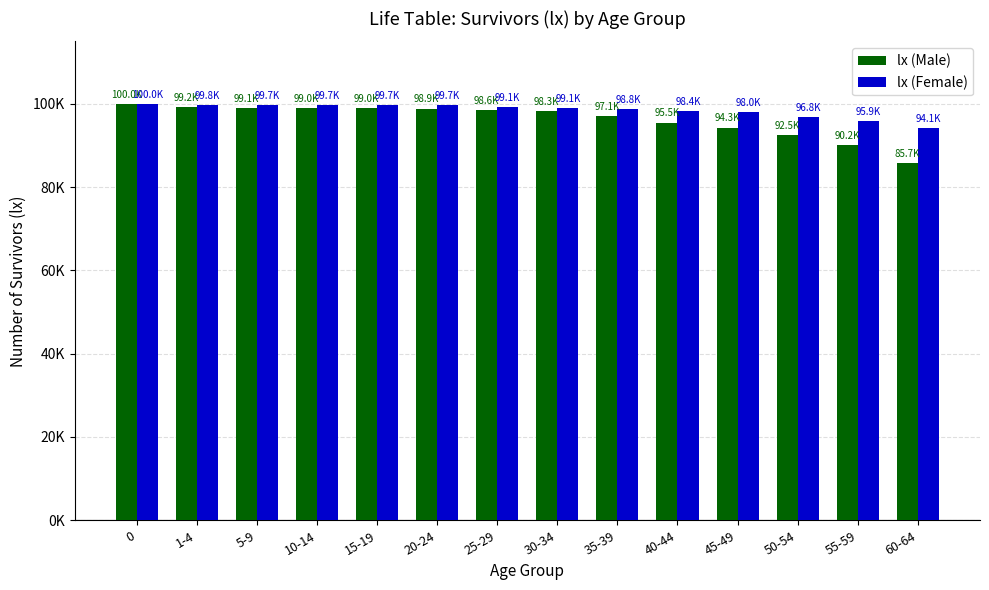

Does the chart contain stacked bars?

No